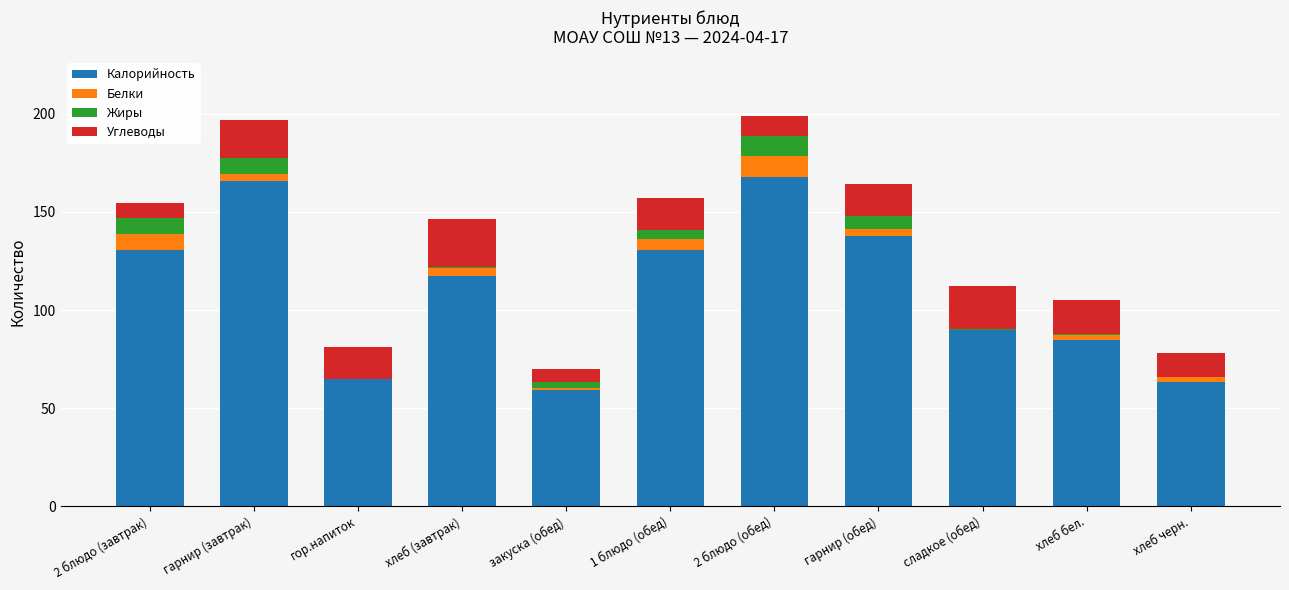

At which label is Калорийность closest to 113?

хлеб (завтрак)